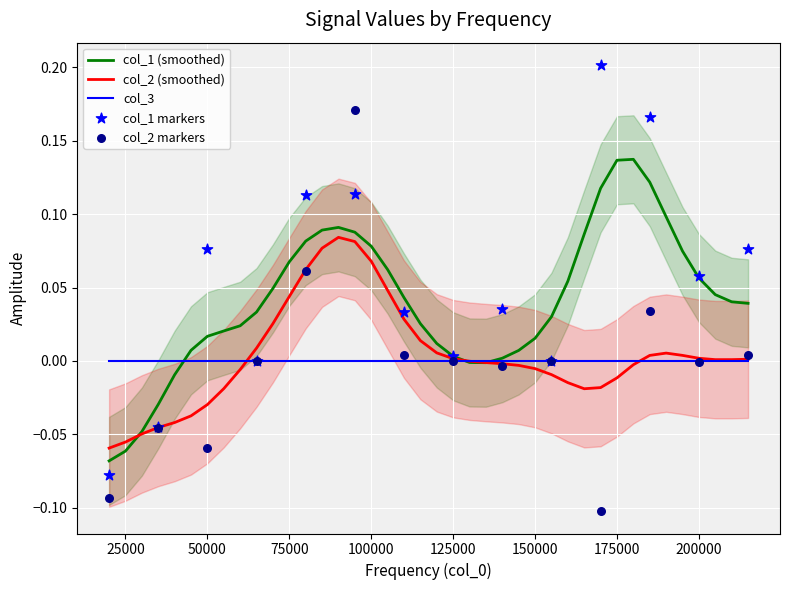

Which series contains the highest Y value?

col_1